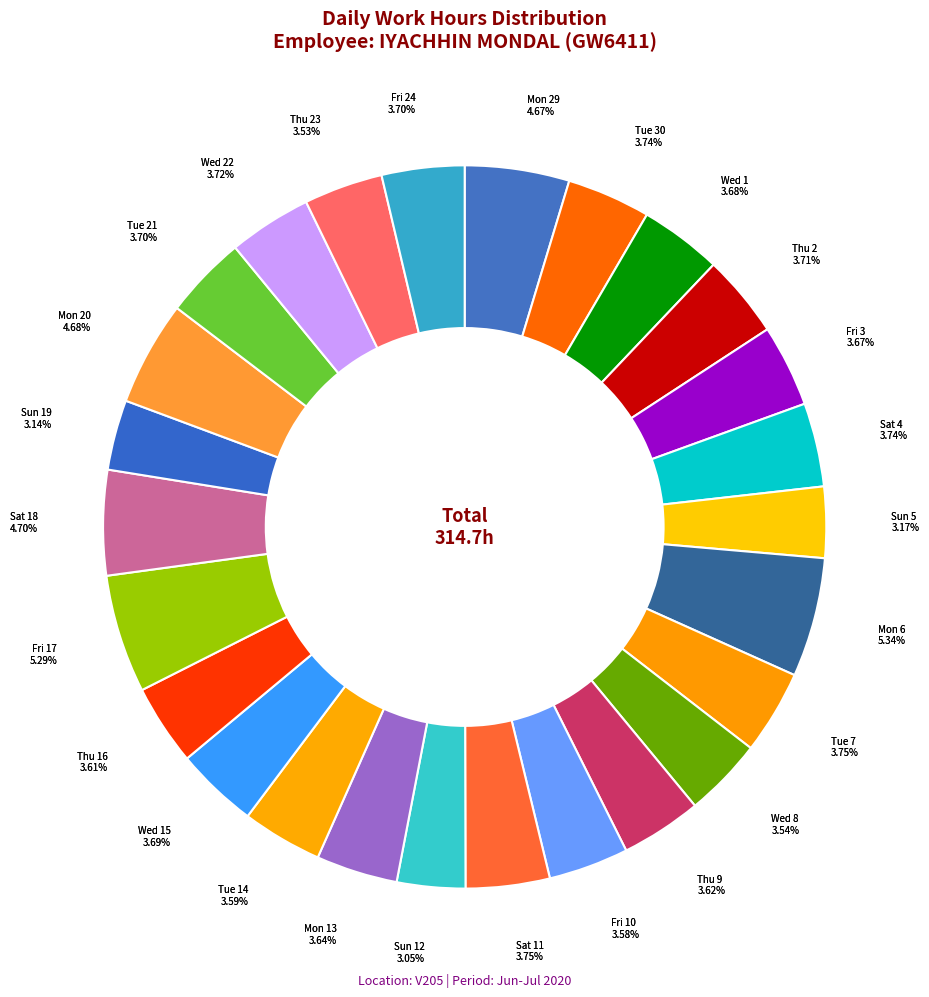

True or false: Tue 21 accounts for 17% of the total.

False